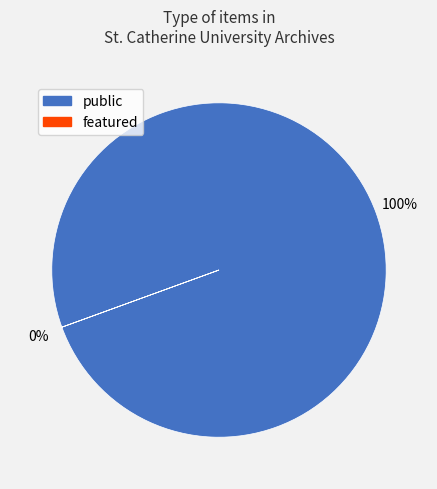

Which series has the widest spread of values?

public